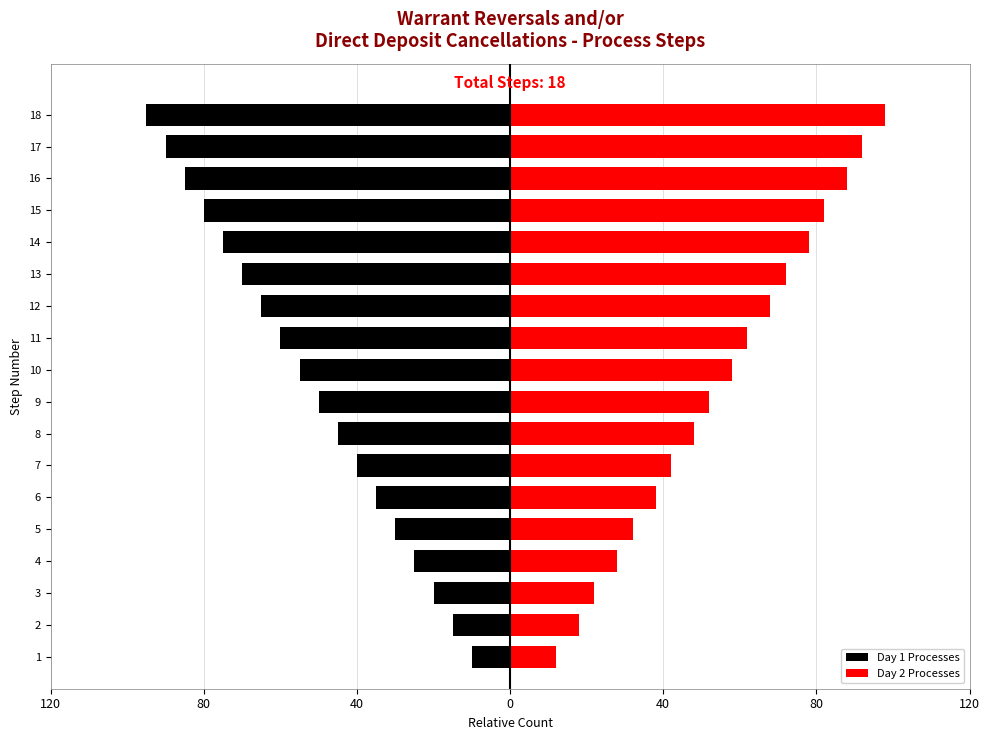

Are the bars horizontal?

Yes